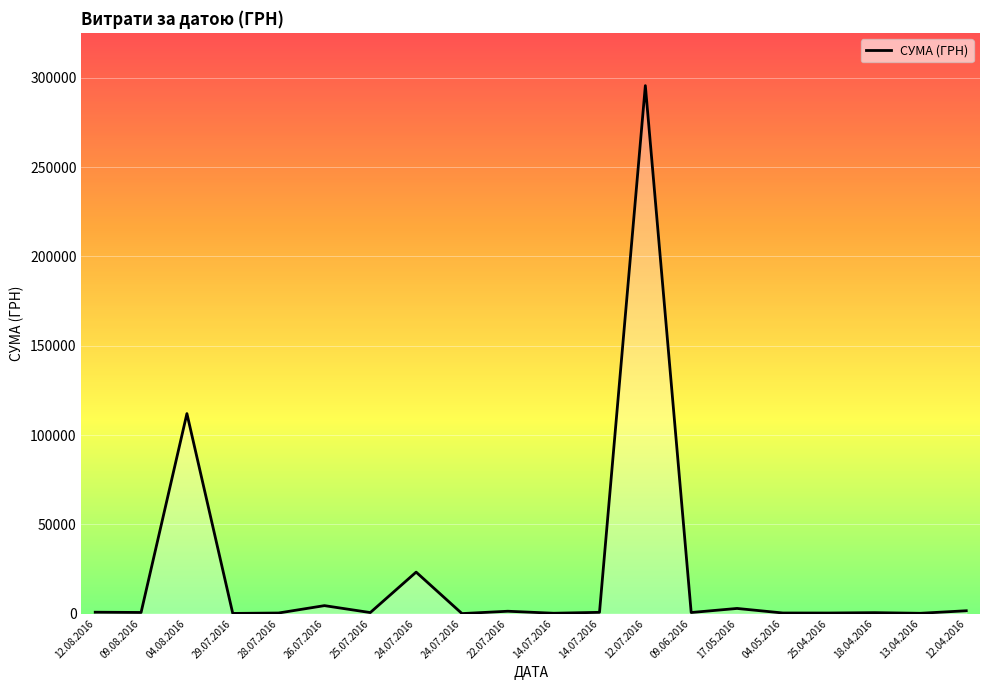

Is this an area chart (filled region under the line)?

Yes